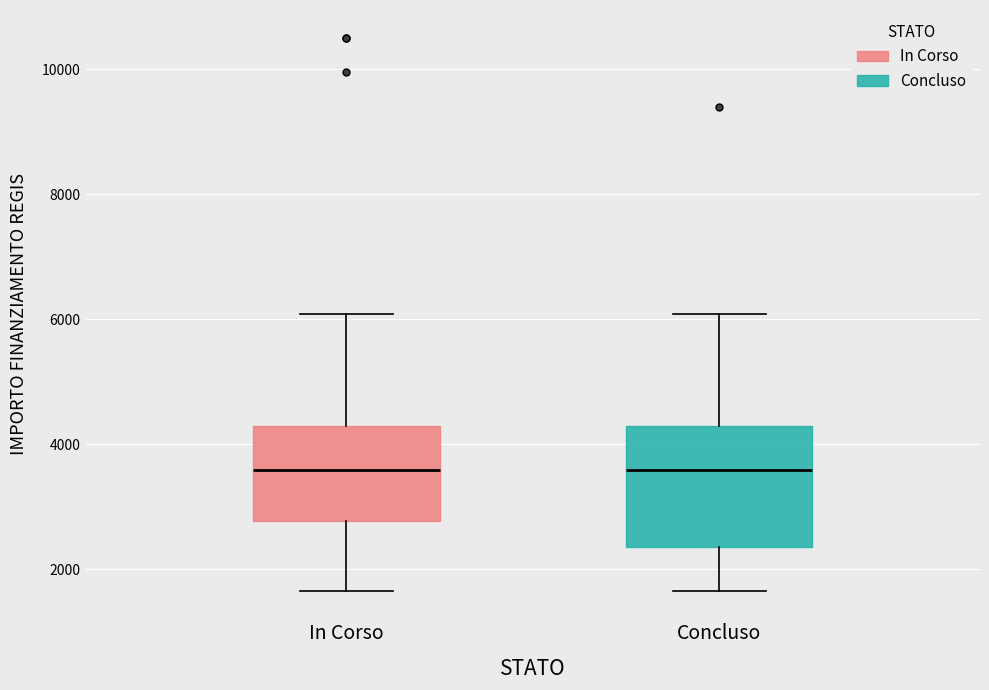

Comparing the boxes themselves (not the whiskers), which one is the tallest?

Concluso